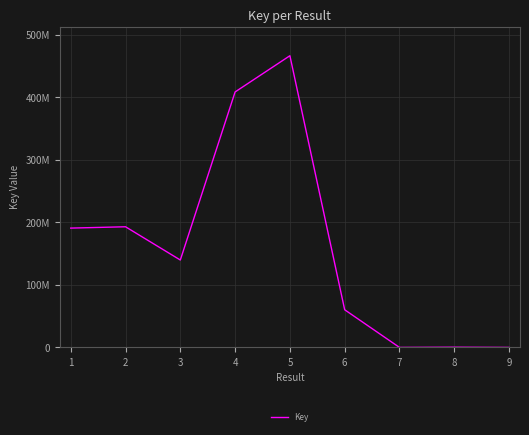

How many interior local valleys (lower than both neighbors) does the data have?

2